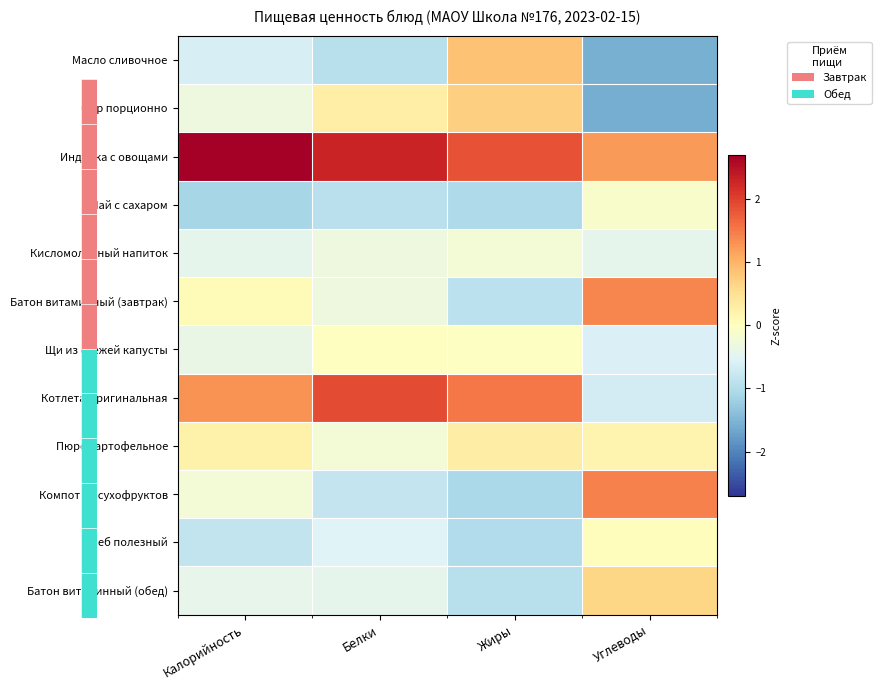

At Калорийность, list the series in order from smallest to largest.

Чай с сахаром, Хлеб полезный, Масло сливочное, Кисломолочный напиток, Батон витаминный (обед), Щи из свежей капусты, Сыр порционно, Компот из сухофруктов, Батон витаминный (завтрак), Пюре картофельное, Котлета Оригинальная, Индейка с овощами